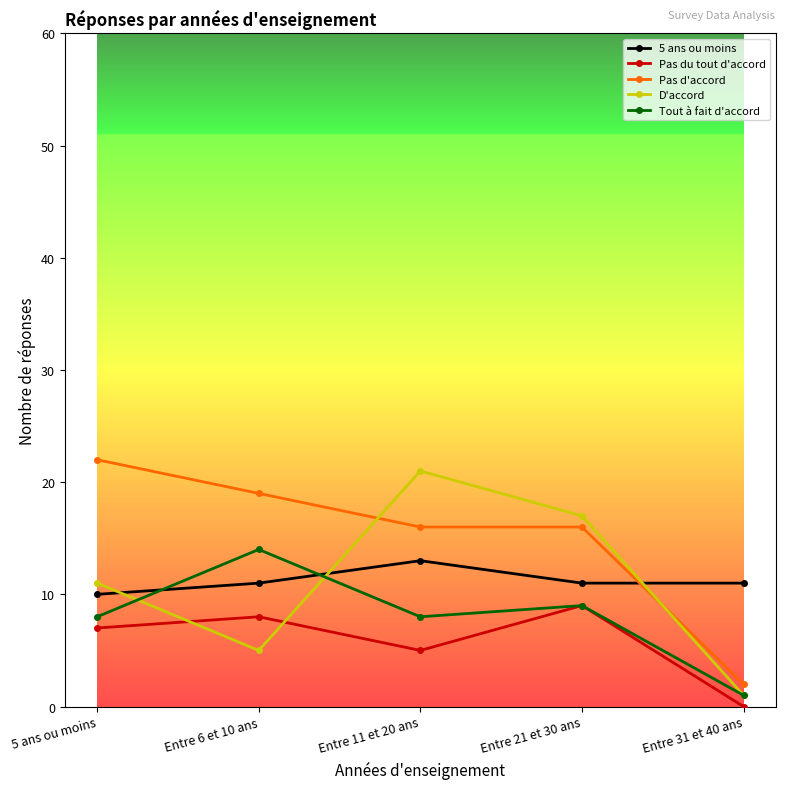

Reading left to right, transcribe all the data shown in this chart.

5 ans ou moins: 5 ans ou moins=10	Entre 6 et 10 ans=11	Entre 11 et 20 ans=13	Entre 21 et 30 ans=11	Entre 31 et 40 ans=11
Pas du tout d'accord: 5 ans ou moins=7	Entre 6 et 10 ans=8	Entre 11 et 20 ans=5	Entre 21 et 30 ans=9	Entre 31 et 40 ans=0
Pas d'accord: 5 ans ou moins=22	Entre 6 et 10 ans=19	Entre 11 et 20 ans=16	Entre 21 et 30 ans=16	Entre 31 et 40 ans=2
D'accord: 5 ans ou moins=11	Entre 6 et 10 ans=5	Entre 11 et 20 ans=21	Entre 21 et 30 ans=17	Entre 31 et 40 ans=1
Tout à fait d'accord: 5 ans ou moins=8	Entre 6 et 10 ans=14	Entre 11 et 20 ans=8	Entre 21 et 30 ans=9	Entre 31 et 40 ans=1